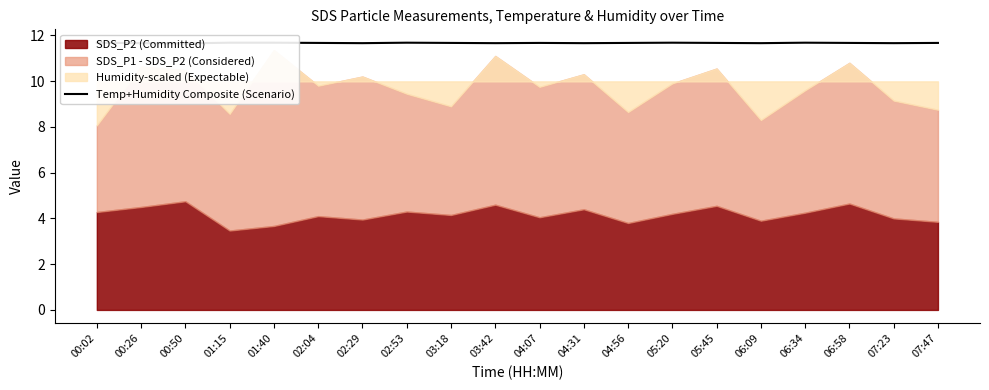

What is the greatest value displayed?

11.7